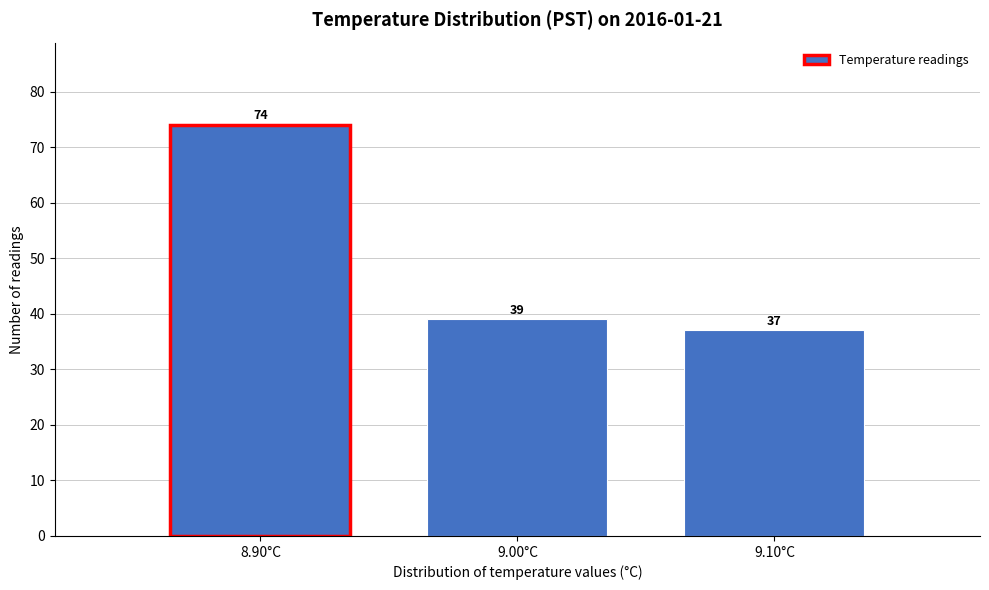

Reading left to right, extract all data points from this chart.

8.90°C=74	9.00°C=39	9.10°C=37